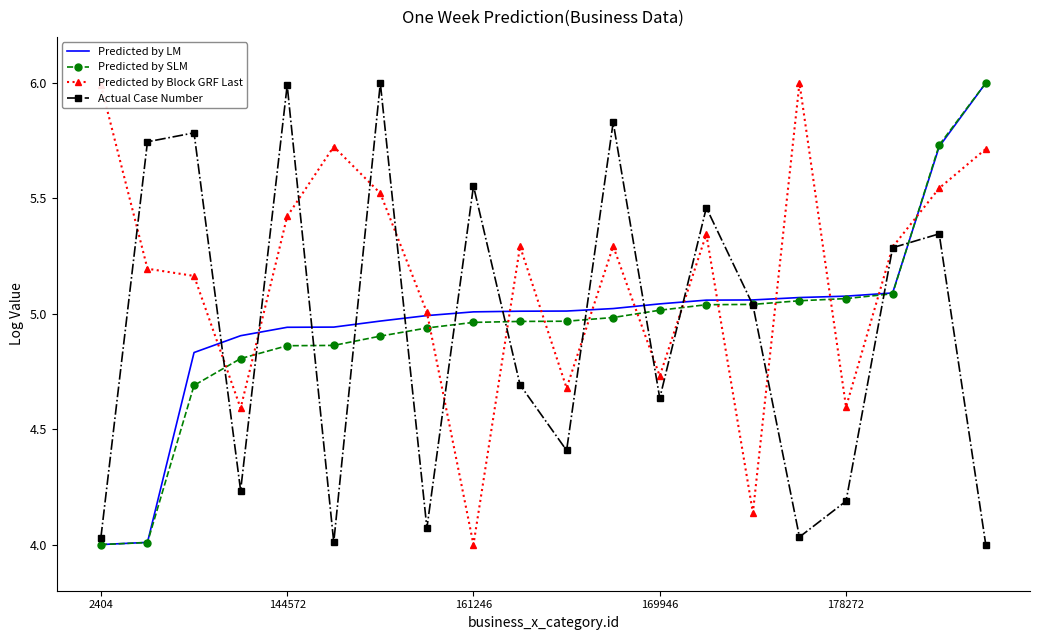

What is the highest value of the Predicted by SLM series?

6.0